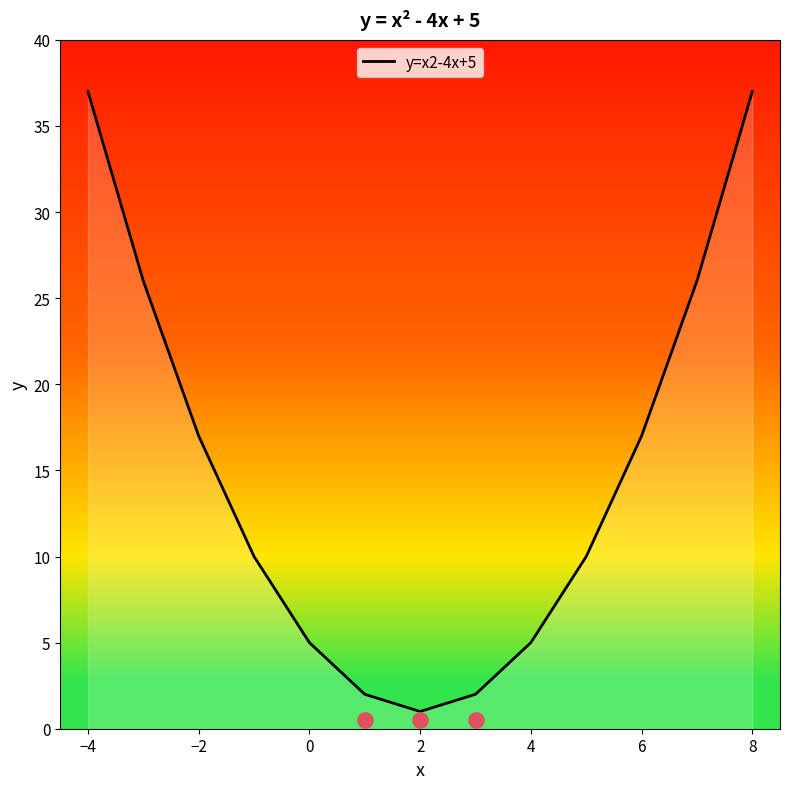

True or false: y=x2-4x+5 has a value of 37 at −4.

True